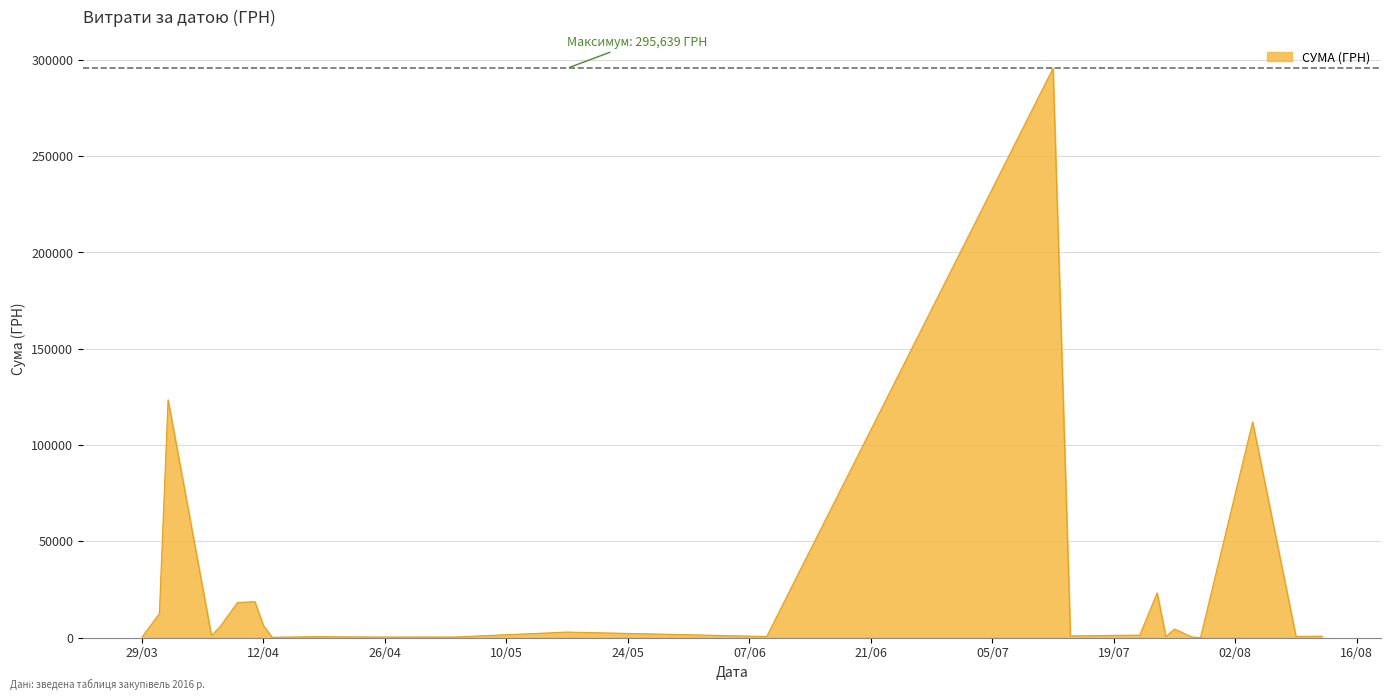

What is the difference between the maximum and minimum values?

295540.8